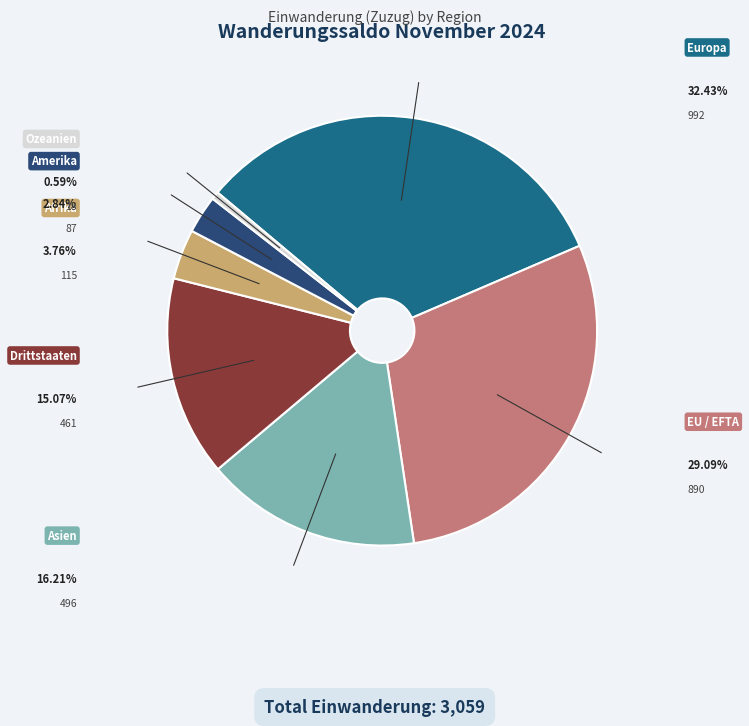

Does Afrika account for over 50% of the chart?

No